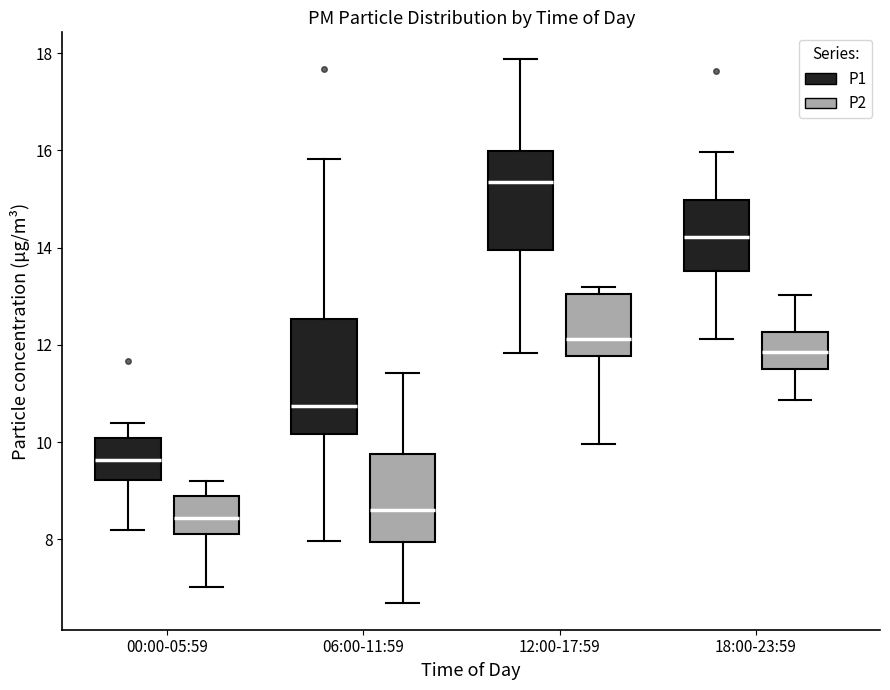

Reading left to right, read every box against the y-axis: the position of its median line, the range the box covers, and the ends of its whiskers. The values are not printed on the chart, so give them approximately, as read against the axis.

00:00-05:59 (P1): median 9.6, box 9.2 to 10.0, whiskers 8.2 to 10.4
00:00-05:59 (P2): median 8.4, box 8.2 to 9.0, whiskers 7.0 to 9.2
06:00-11:59 (P1): median 10.8, box 10.2 to 12.6, whiskers 8.0 to 15.8
06:00-11:59 (P2): median 8.6, box 8.0 to 9.8, whiskers 6.8 to 11.4
12:00-17:59 (P1): median 15.4, box 14.0 to 16.0, whiskers 11.8 to 17.8
12:00-17:59 (P2): median 12.2, box 11.8 to 13.0, whiskers 10.0 to 13.2
18:00-23:59 (P1): median 14.2, box 13.6 to 15.0, whiskers 12.2 to 16.0
18:00-23:59 (P2): median 11.8, box 11.6 to 12.2, whiskers 10.8 to 13.0